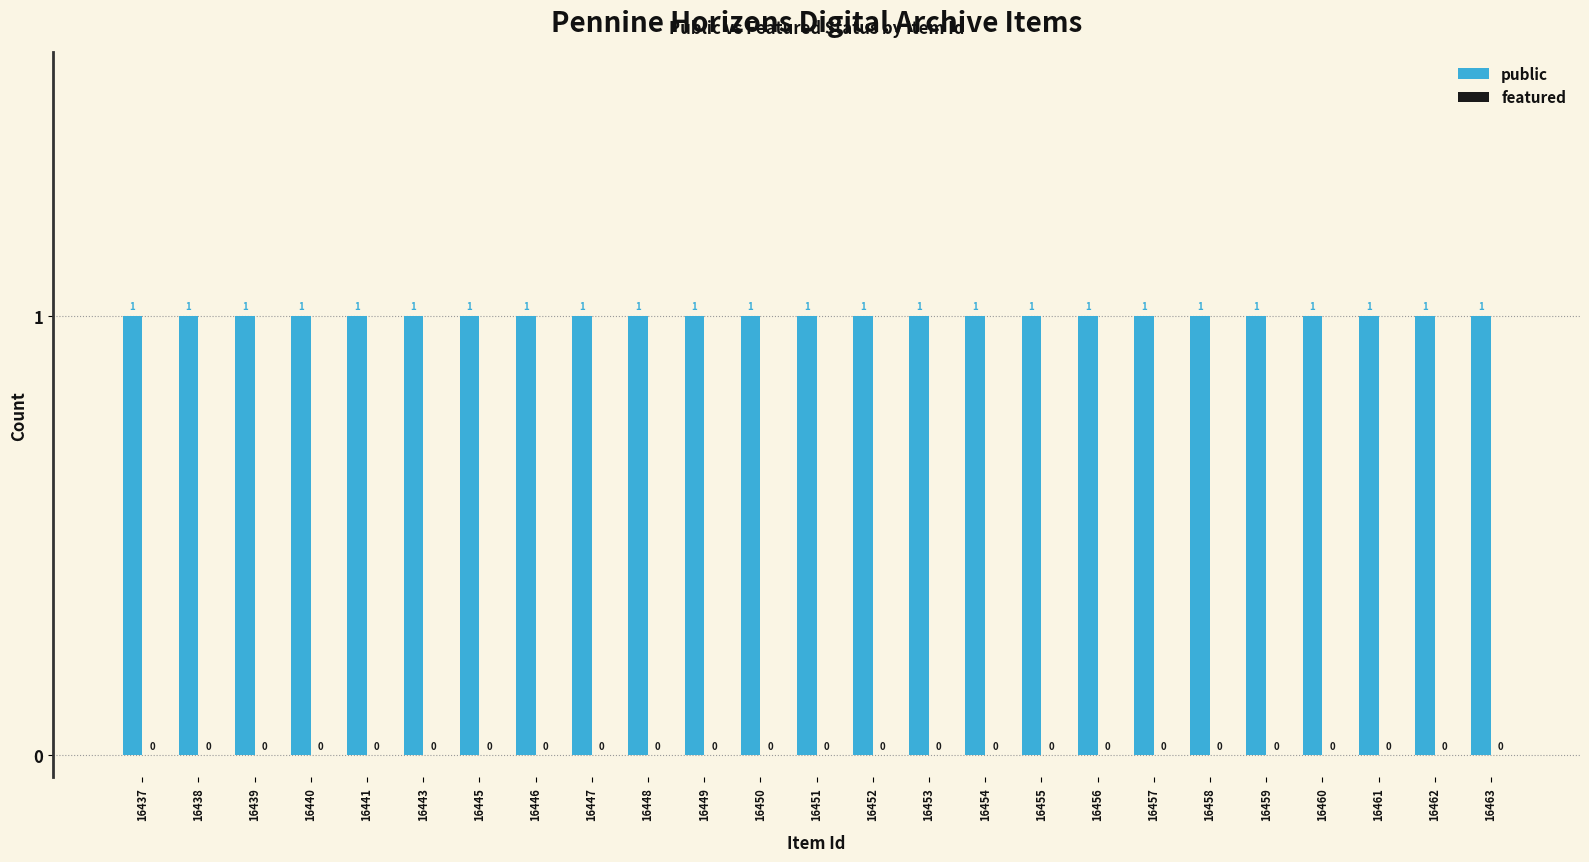

Reading left to right, extract all data points from this chart.

public: 16437=1	16438=1	16439=1	16440=1	16441=1	16443=1	16445=1	16446=1	16447=1	16448=1	16449=1	16450=1	16451=1	16452=1	16453=1	16454=1	16455=1	16456=1	16457=1	16458=1	16459=1	16460=1	16461=1	16462=1	16463=1
featured: 16437=0	16438=0	16439=0	16440=0	16441=0	16443=0	16445=0	16446=0	16447=0	16448=0	16449=0	16450=0	16451=0	16452=0	16453=0	16454=0	16455=0	16456=0	16457=0	16458=0	16459=0	16460=0	16461=0	16462=0	16463=0